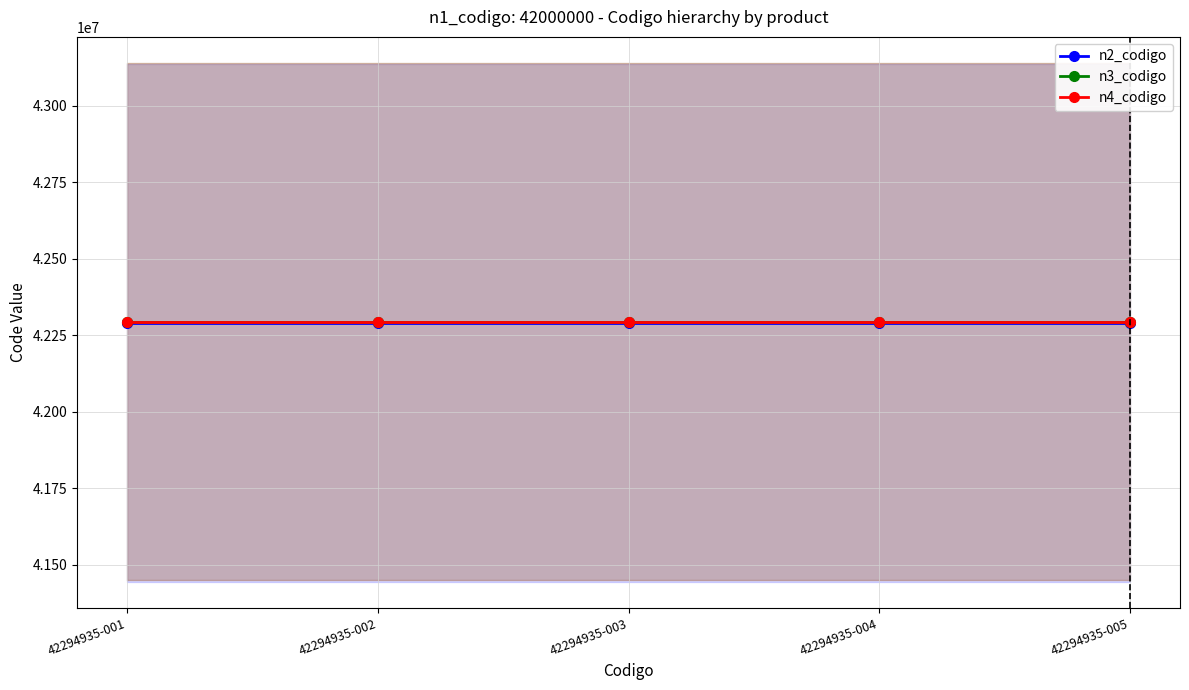

Reading left to right, what are all the values shown in this chart?

n2_codigo: 42290000	42290000	42290000	42290000	42290000
n3_codigo: 42294900	42294900	42294900	42294900	42294900
n4_codigo: 42294935	42294935	42294935	42294935	42294935